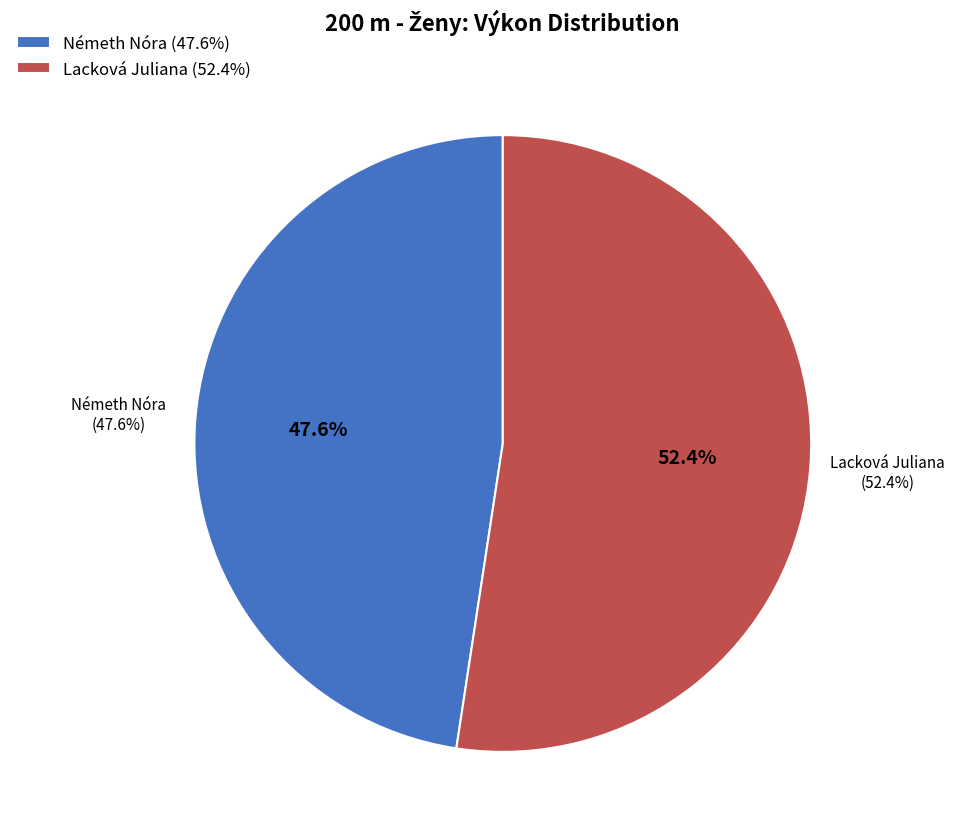

Which category has the biggest portion of the pie?

Lacková Juliana